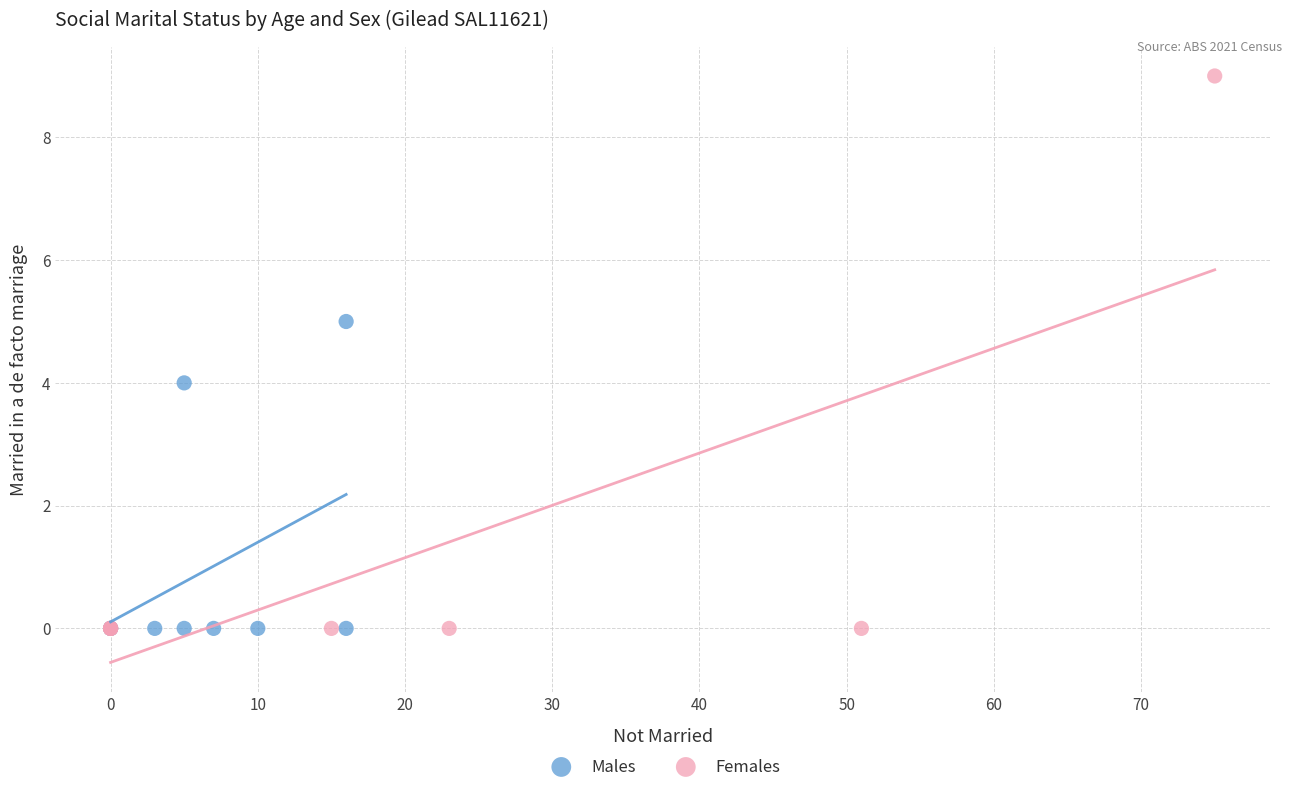

Which series has the largest Y range (max minus min)?

Females